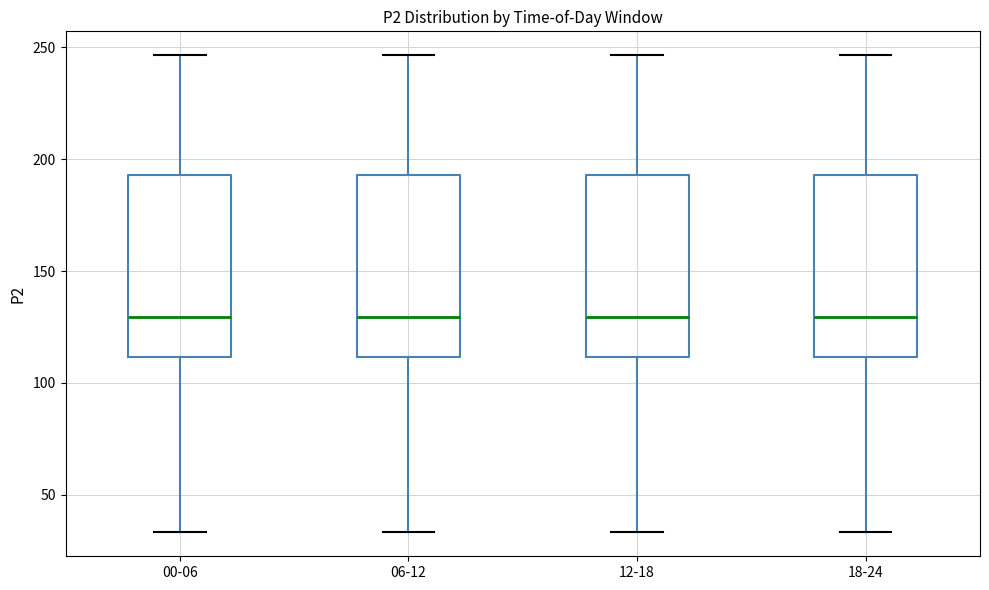

Where is the upper edge of the box for 18-24 on the y-axis? The values are not printed on the chart, so give them approximately, as read against the axis.

195